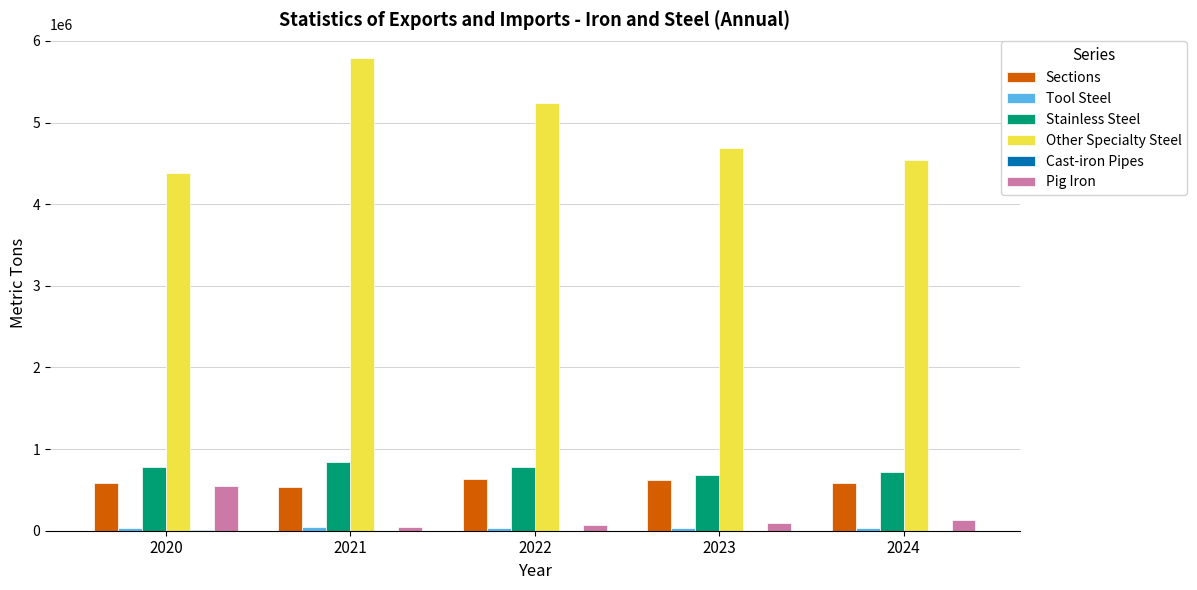

Which series changed the most between 2020 and 2021?

Other Specialty Steel